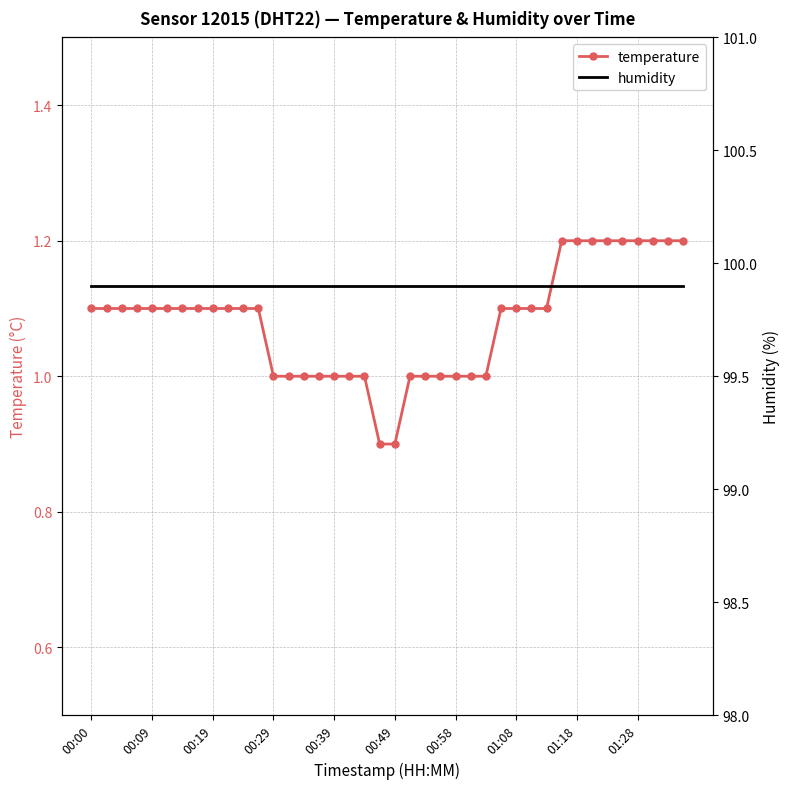

Reading right to left, extract all data points from this chart.

temperature: 1.2	1.2	1.2	1.2	1.2	1.2	1.2	1.2	1.2	1.1	1.1	1.1	1.1	1.0	1.0	1.0	1.0	1.0	1.0	0.9	0.9	1.0	1.0	1.0	1.0	1.0	1.0	1.0	1.1	1.1	1.1	1.1	1.1	1.1	1.1	1.1	1.1	1.1	1.1	1.1
humidity: 99.9	99.9	99.9	99.9	99.9	99.9	99.9	99.9	99.9	99.9	99.9	99.9	99.9	99.9	99.9	99.9	99.9	99.9	99.9	99.9	99.9	99.9	99.9	99.9	99.9	99.9	99.9	99.9	99.9	99.9	99.9	99.9	99.9	99.9	99.9	99.9	99.9	99.9	99.9	99.9